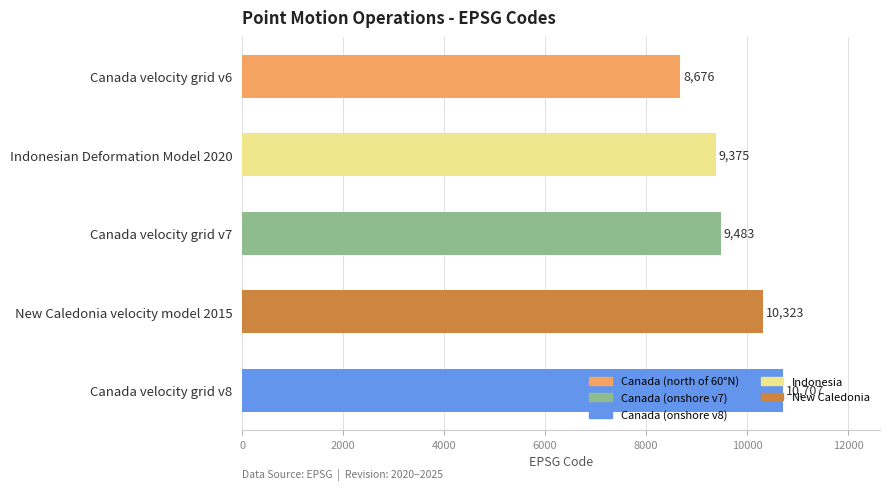

Which has a higher value, Canada velocity grid v6 or Canada velocity grid v8?

Canada velocity grid v8